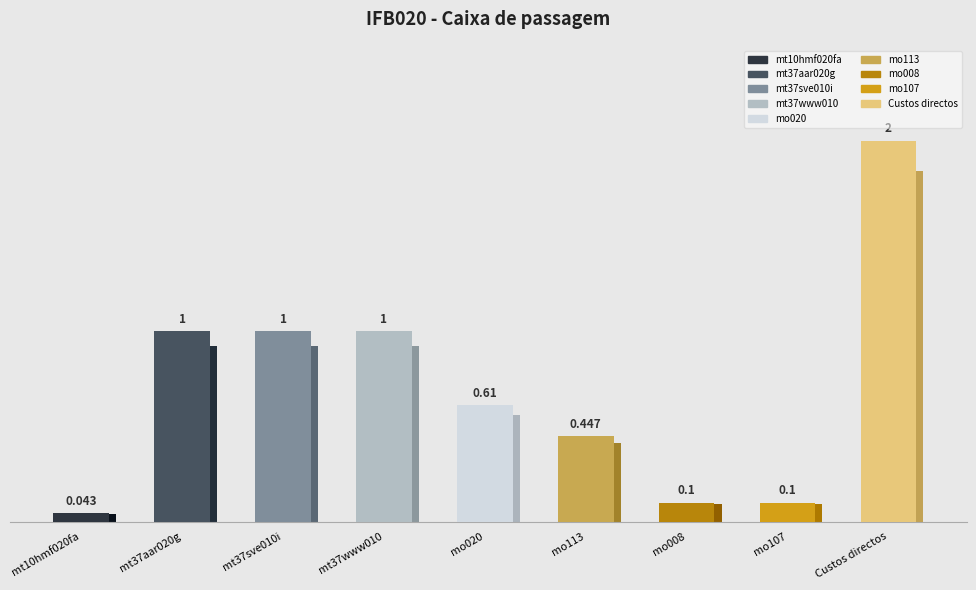

Which has a higher value, mo113 or mt10hmf020fa?

mo113